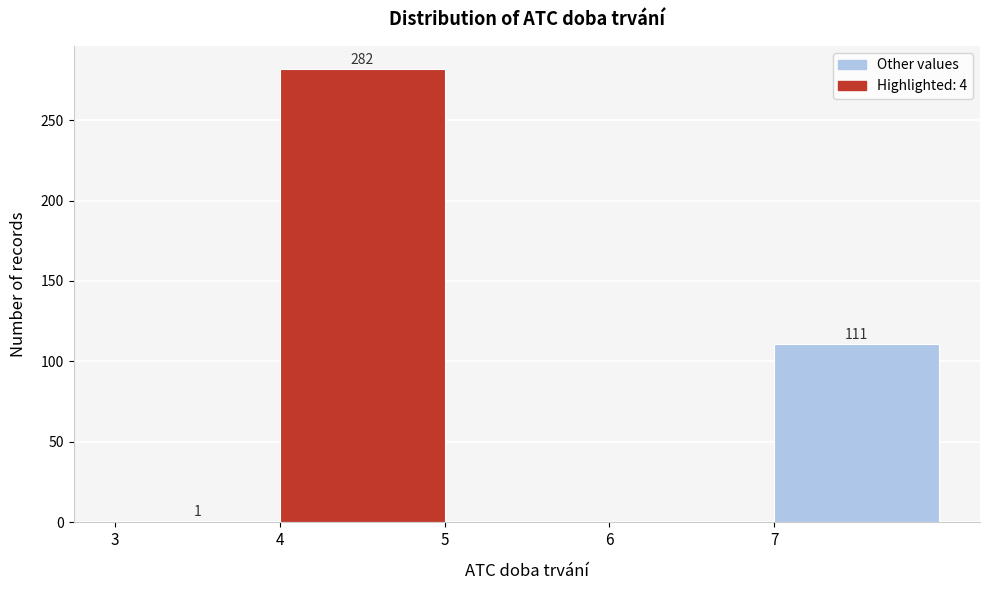

Over which range of the x-axis is the bar tallest?

4 to 5